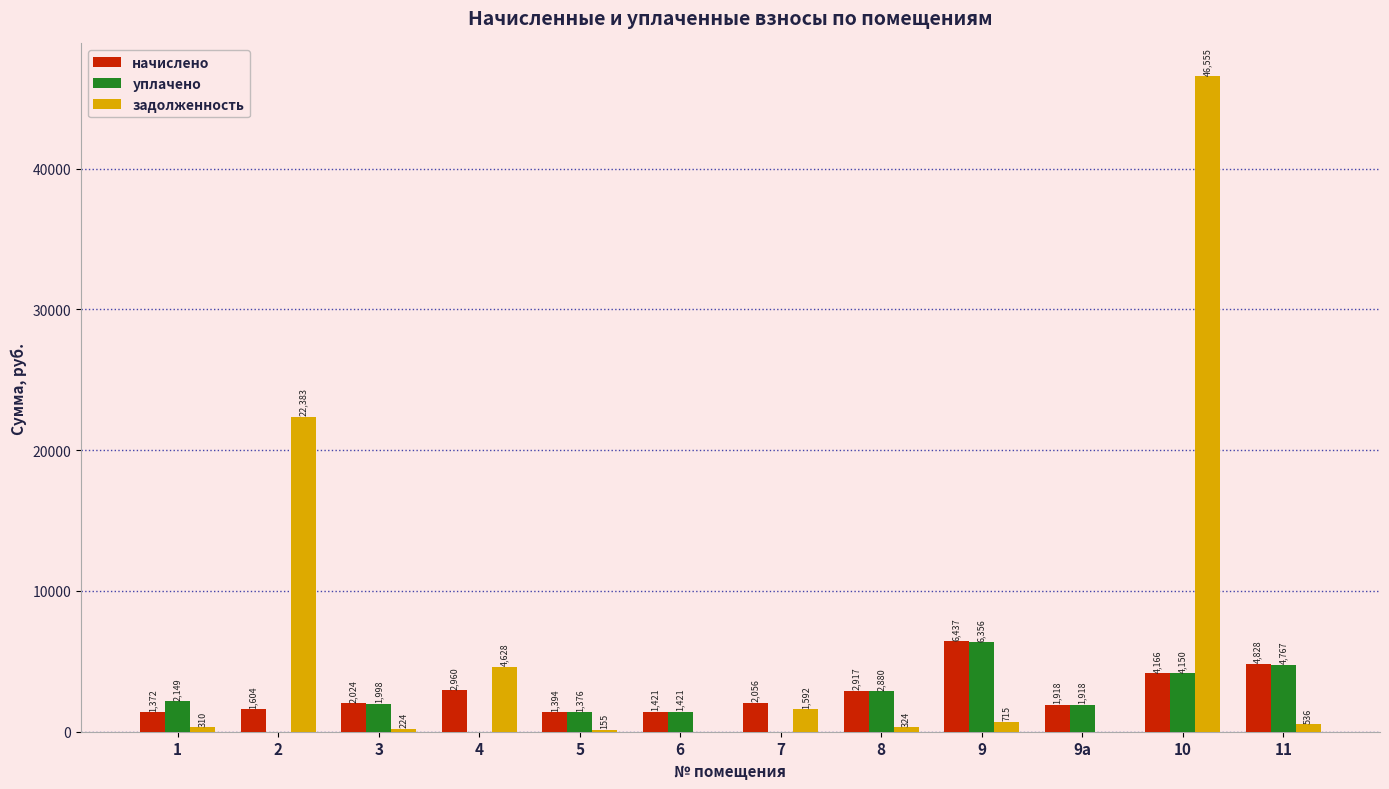

What is the sum of the задолженность values at 11 and 8?

860.5